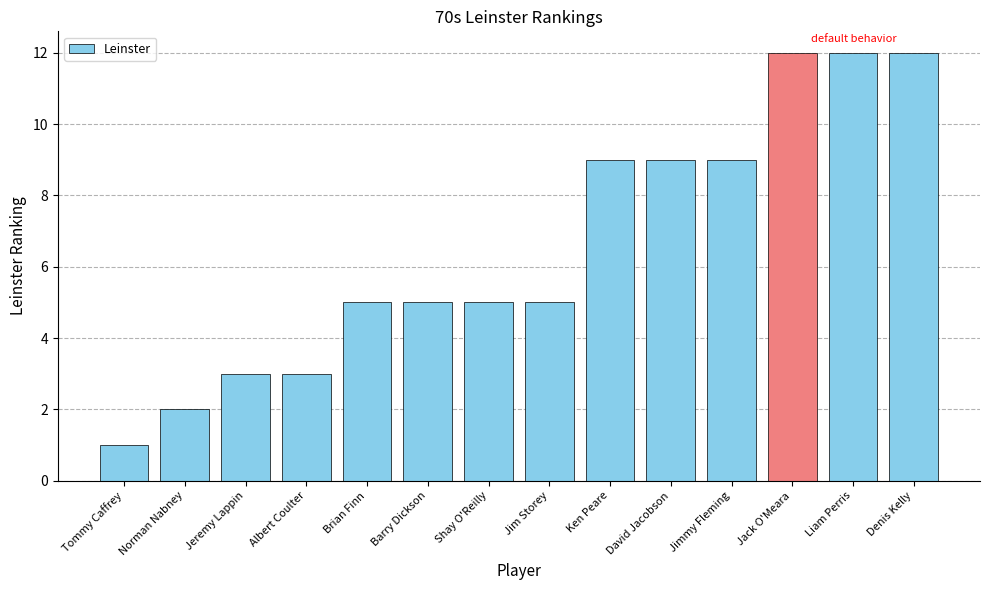

What is the sum of the values at Denis Kelly and Ken Peare?

21